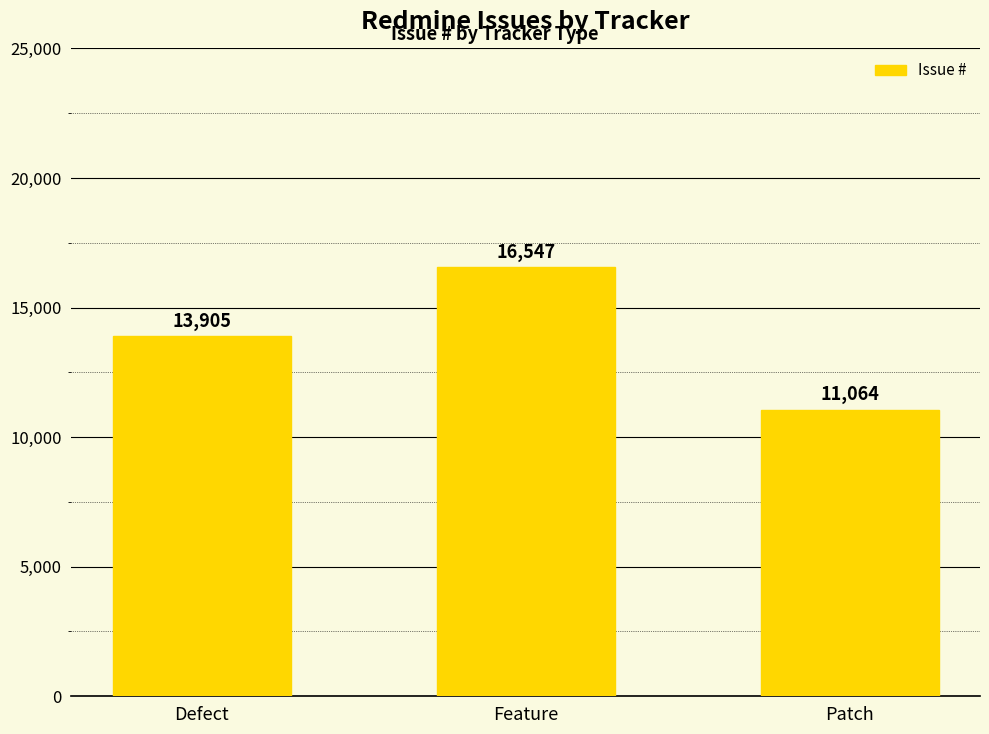

Is it true that the value at Defect is 24531?

False